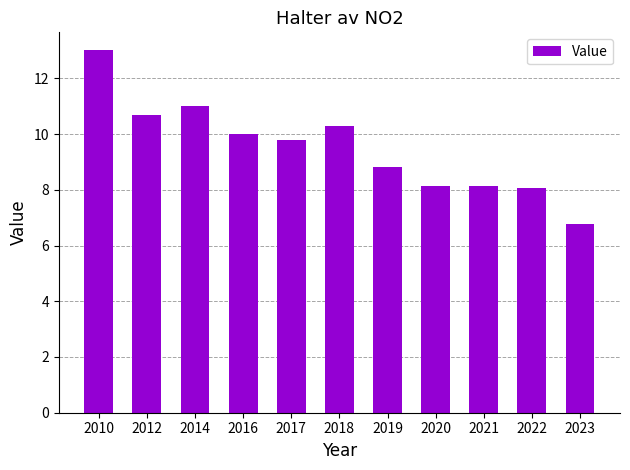

At which label does the data first exceed 9?

2010